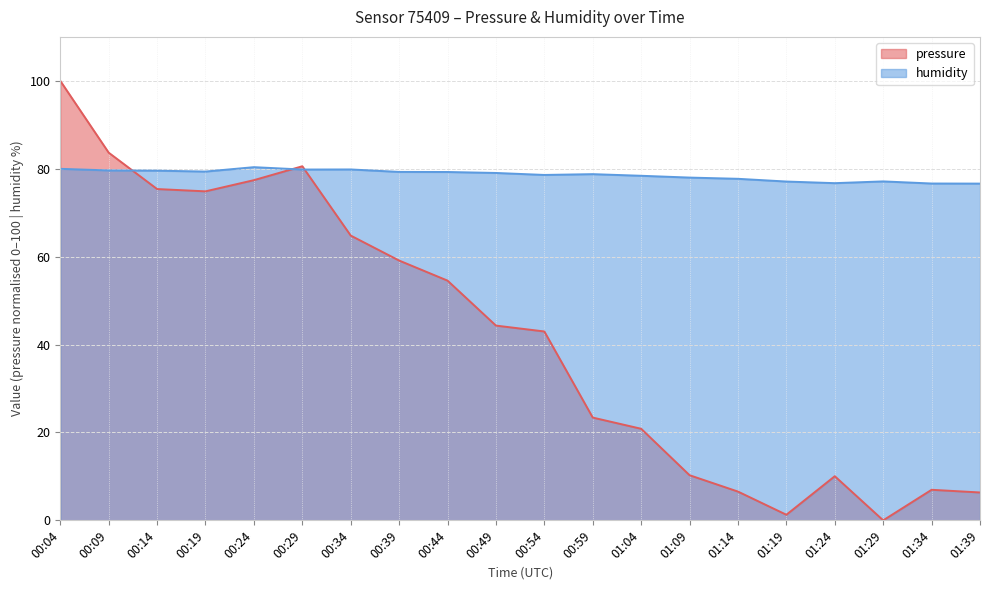

What is the average value of the pressure series?

42.2